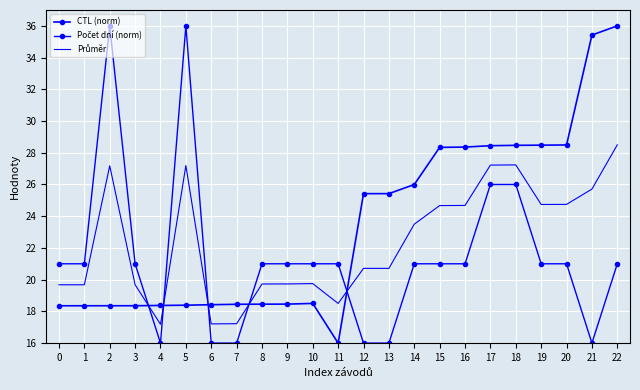

How many interior local peaks does the Průměr series have?

4